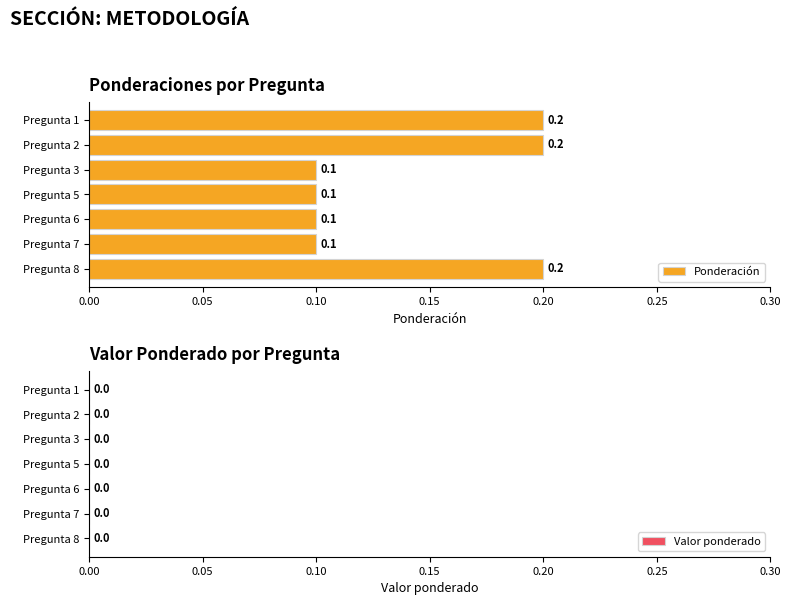

The chart shows a value of 0.2 at Pregunta 1. True or false?

True